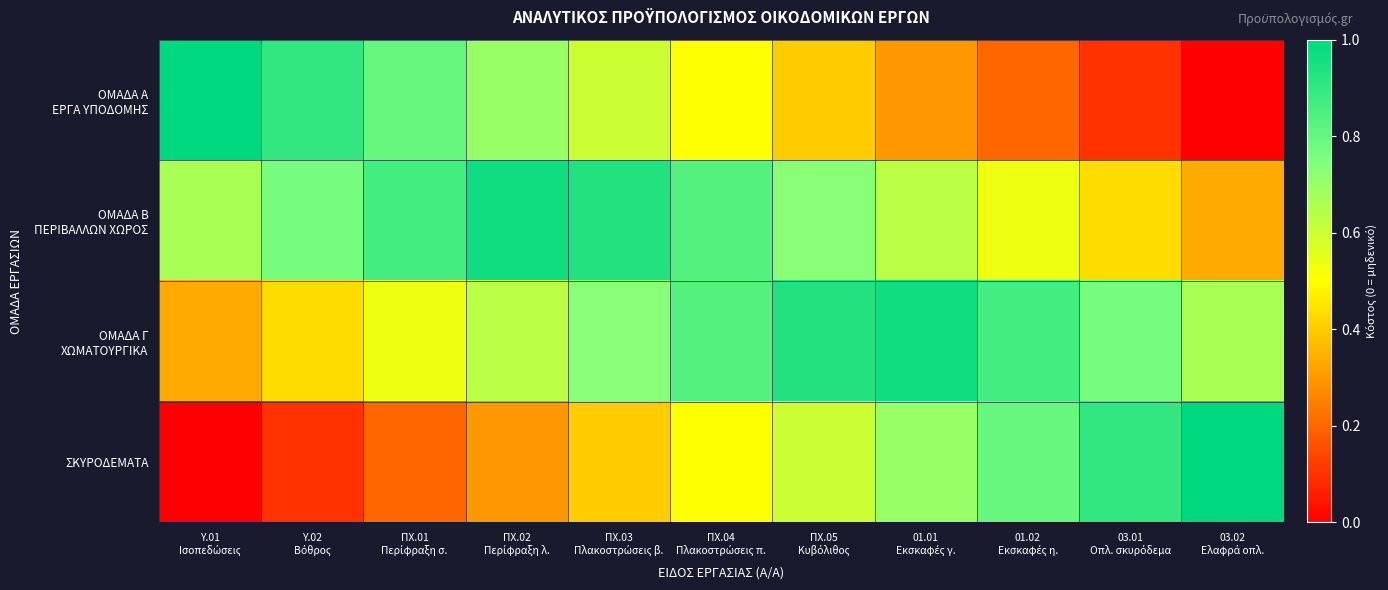

How many series are shown in this chart?

4